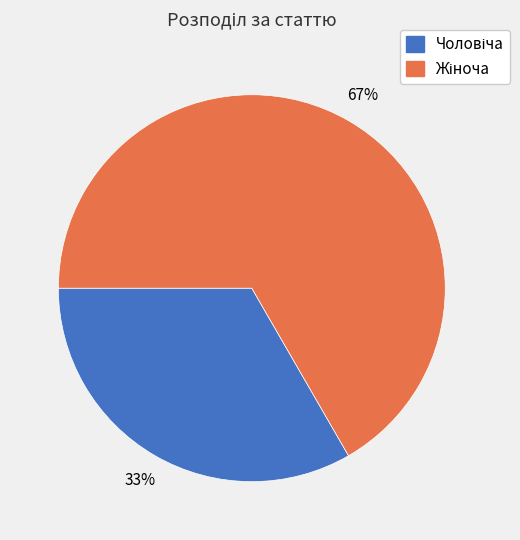

To the nearest percent, what is the average slice percentage?

50%